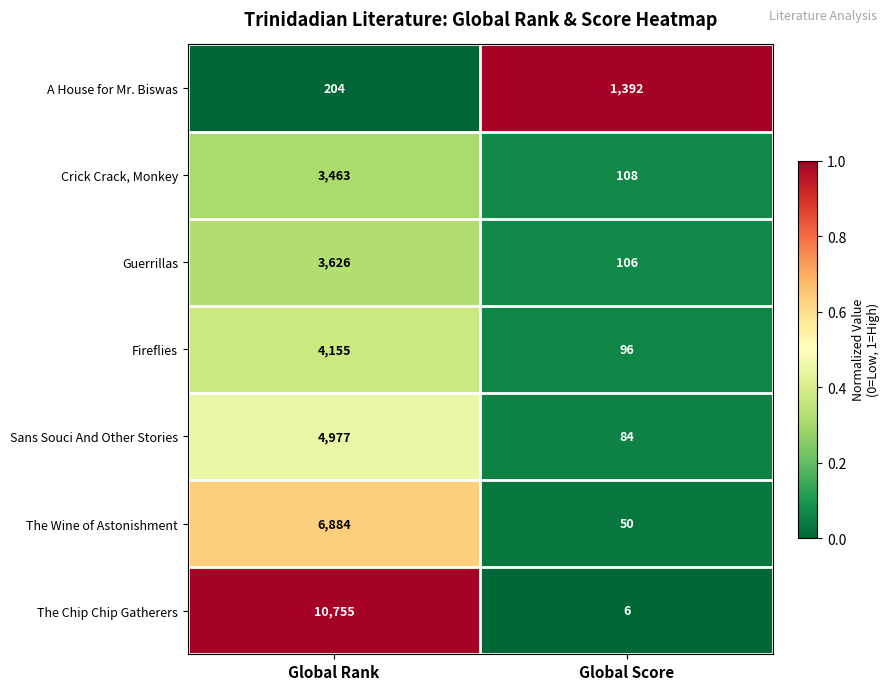

Rank the series at Global Rank from lowest to highest value.

A House for Mr. Biswas, Crick Crack, Monkey, Guerrillas, Fireflies, Sans Souci And Other Stories, The Wine of Astonishment, The Chip Chip Gatherers